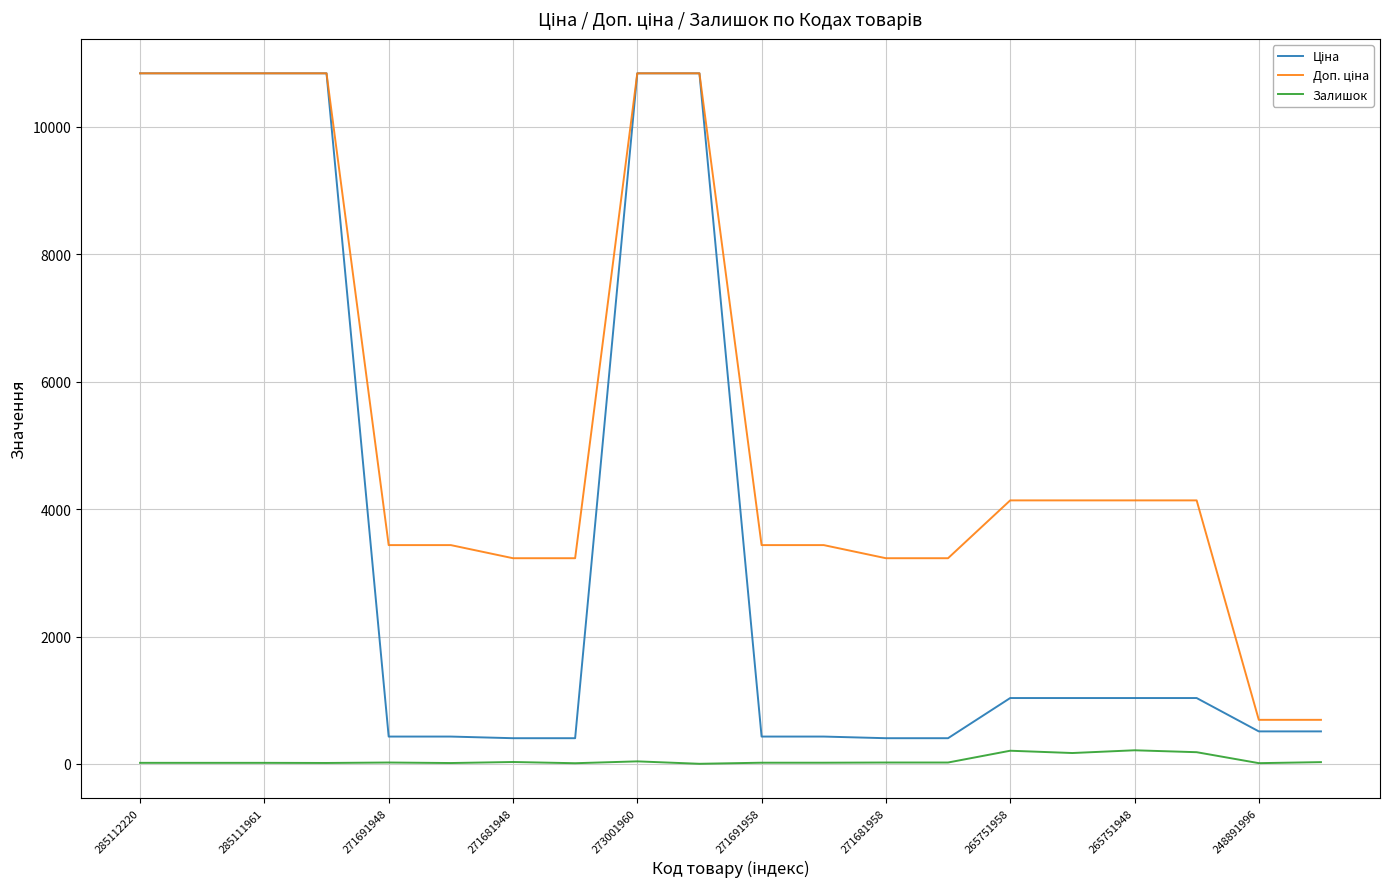

How many lines are shown in the chart?

3